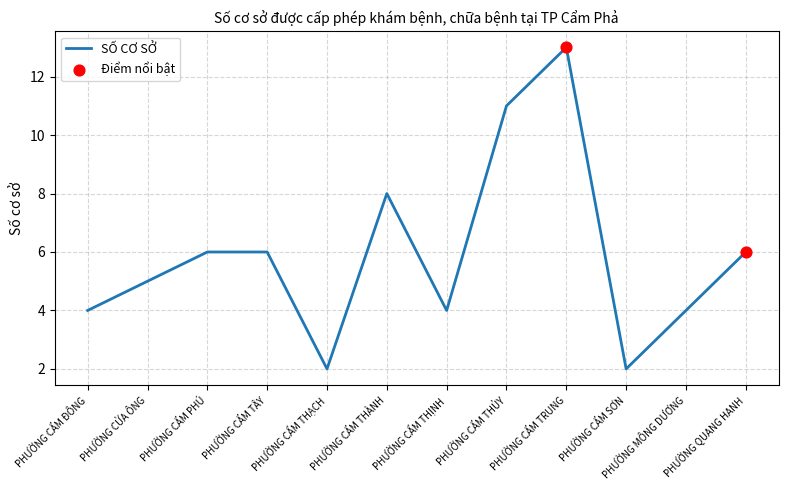

What is the ratio of the value at PHƯỜNG CẨM THÀNH to the value at PHƯỜNG CỬA ÔNG?

1.6